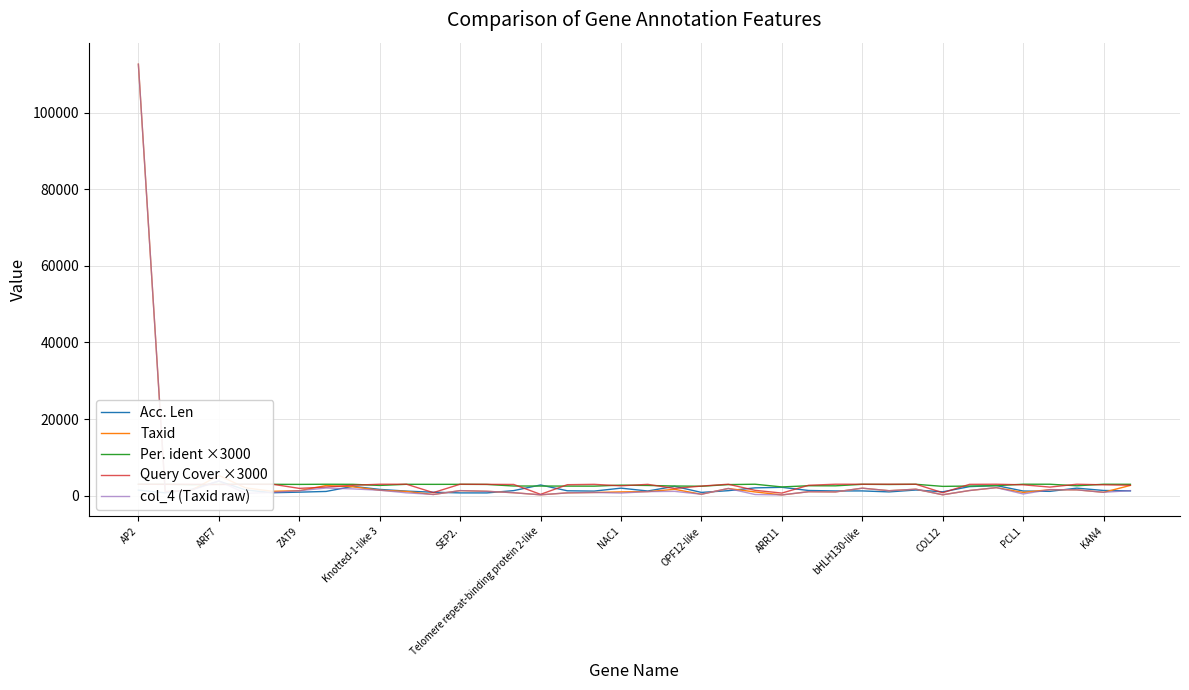

What is the highest value of the col_4 (Taxid raw) series?

112607.0